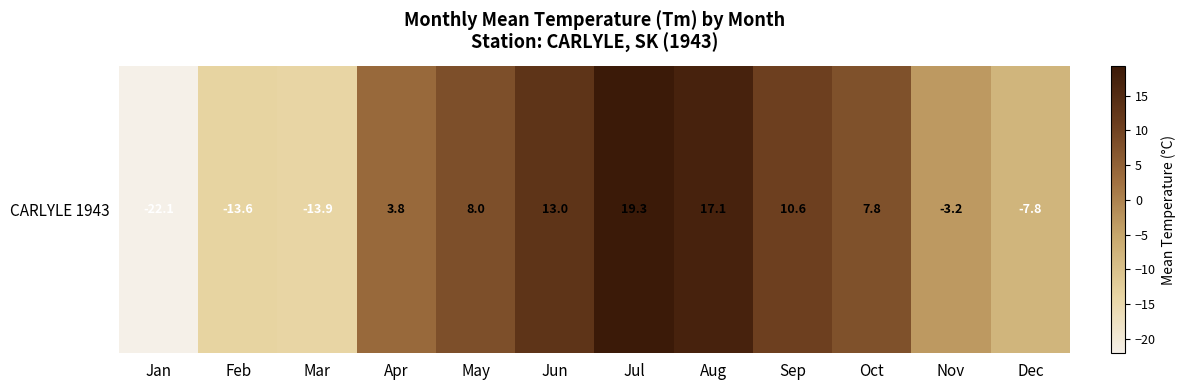

Reading left to right, extract all data points from this chart.

Jan=-22.1	Feb=-13.6	Mar=-13.9	Apr=3.8	May=8.0	Jun=13.0	Jul=19.3	Aug=17.1	Sep=10.6	Oct=7.8	Nov=-3.2	Dec=-7.8